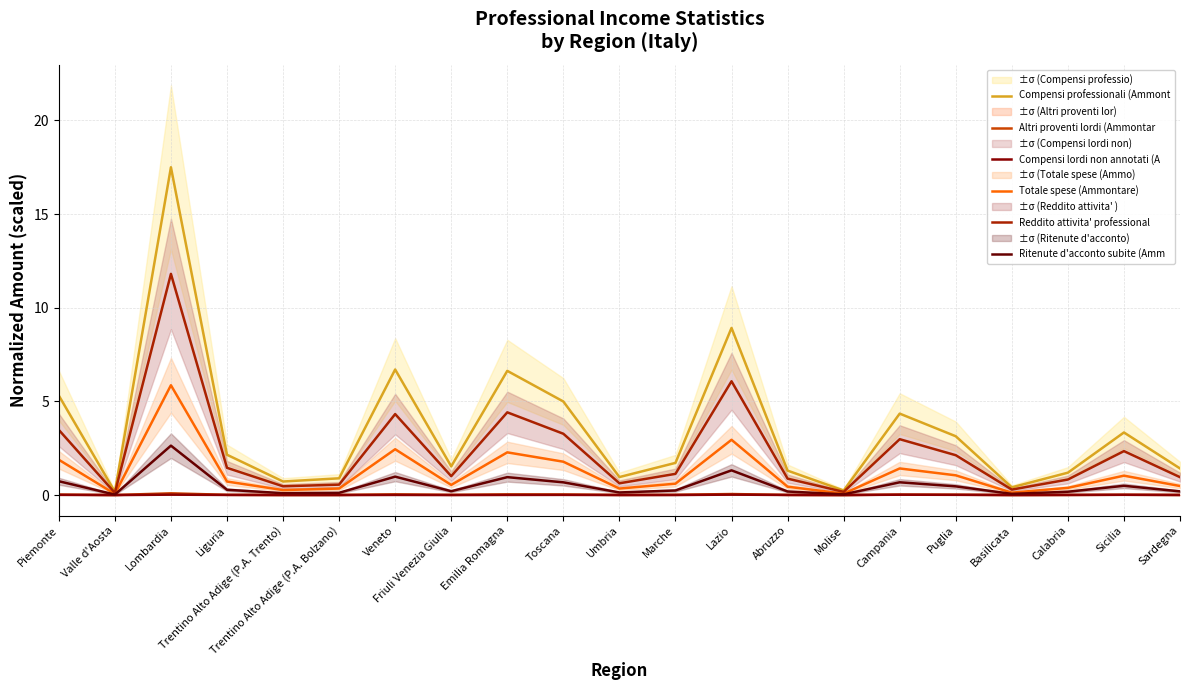

What are all the series names shown in the legend?

Compensi professionali (Ammont, Altri proventi lordi (Ammontar, Compensi lordi non annotati (A, Totale spese (Ammontare), Reddito attivita' professional, Ritenute d'acconto subite (Amm